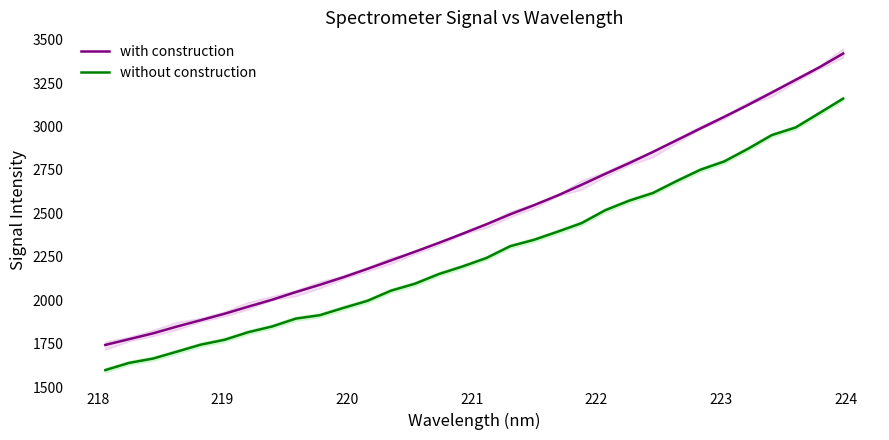

True or false: without construction and with construction cross at least once.

False